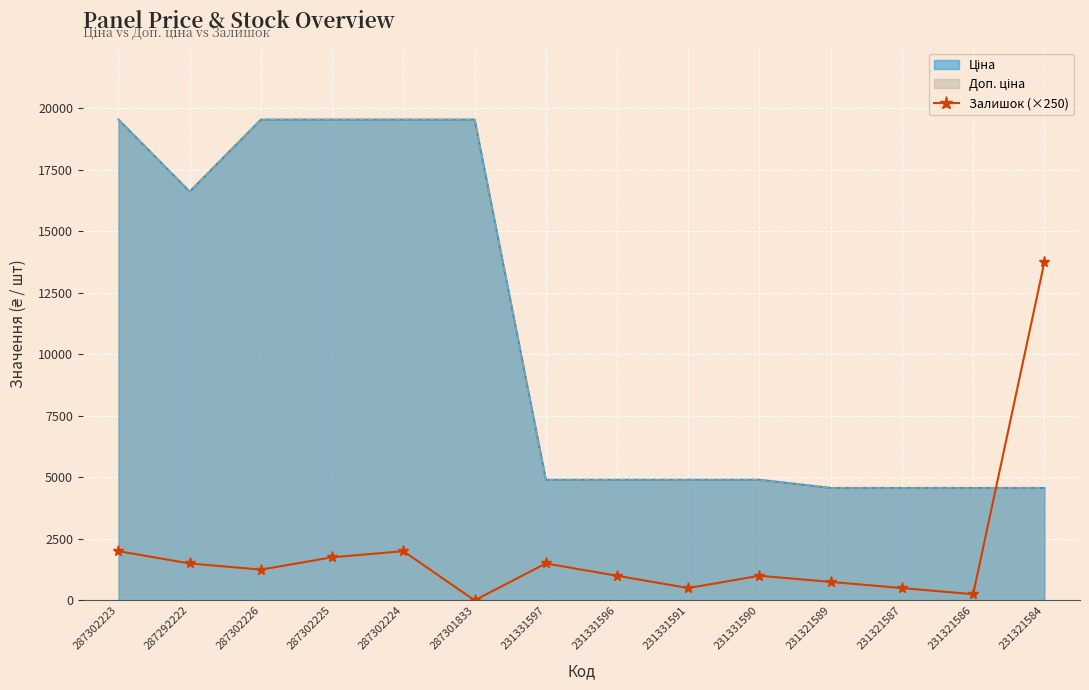

True or false: the data shows 1500 at 231331597.

True